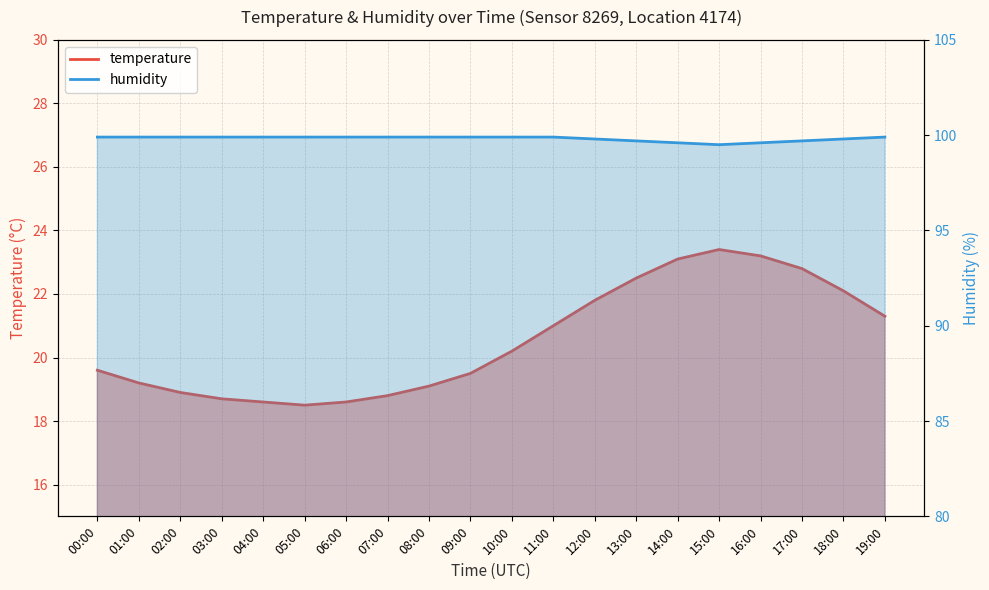

At how many categories does at least one series exceed 89?

20